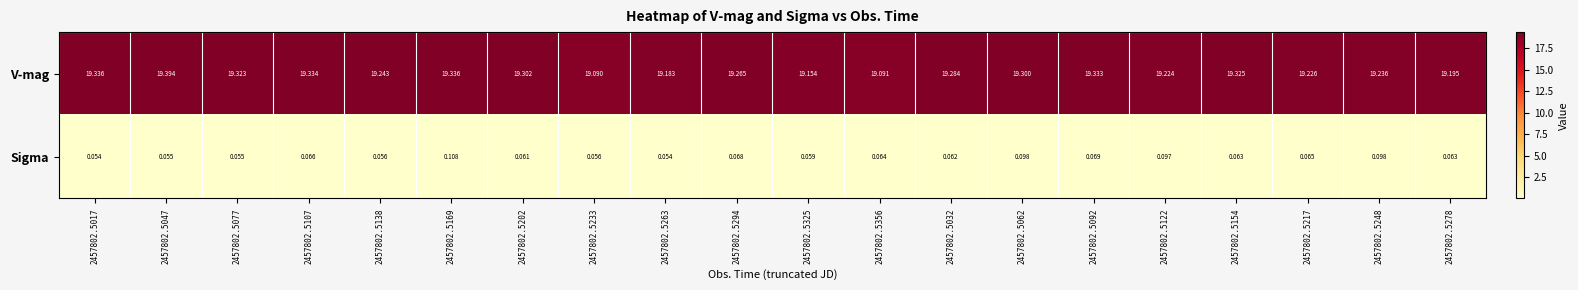

At which category is the sum across all series the highest?

2457802.5047